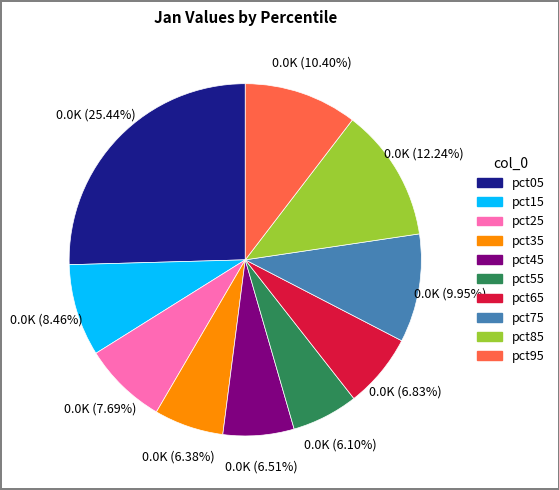

Which category has the biggest portion of the pie?

pct05